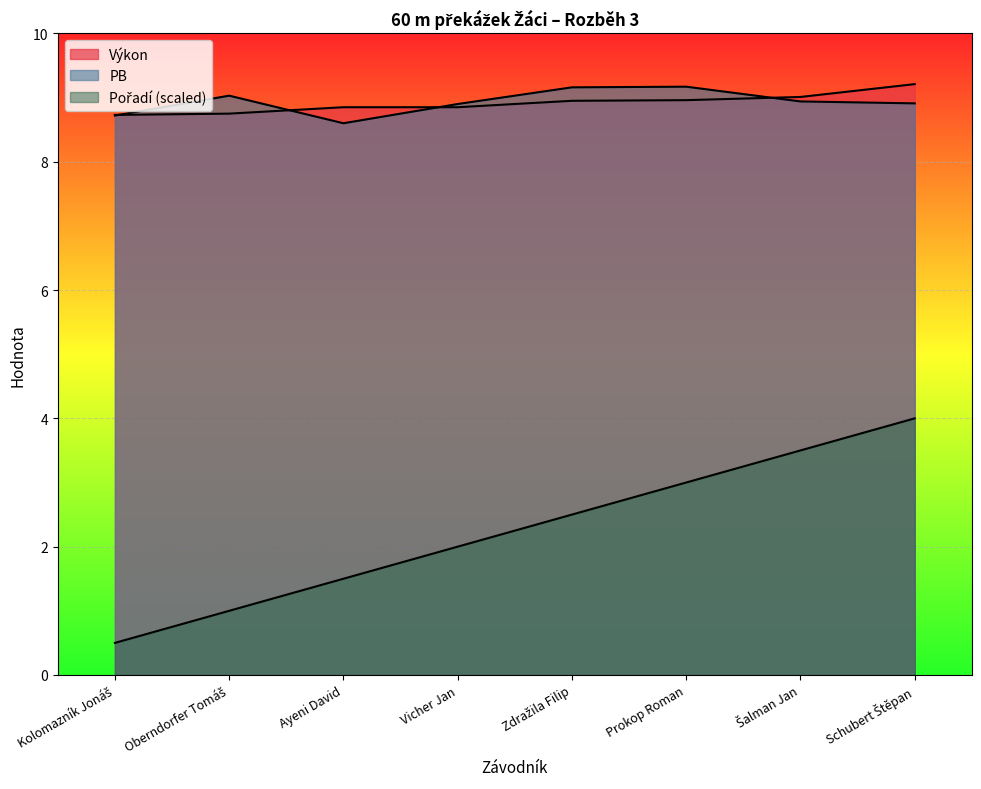

What is the difference between the maximum and second lowest values in the Výkon series?

0.5